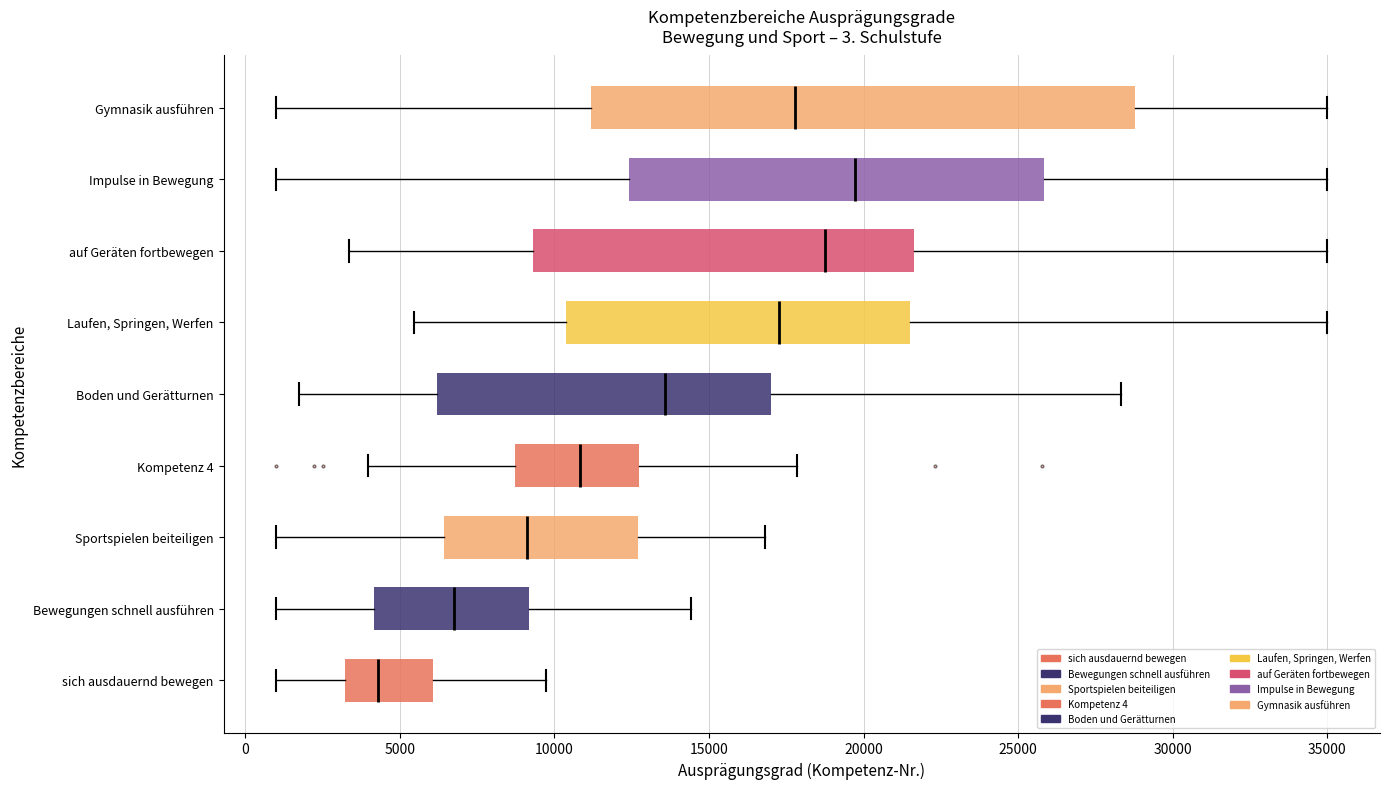

Which box's median line is the furthest to the right?

Impulse in Bewegung